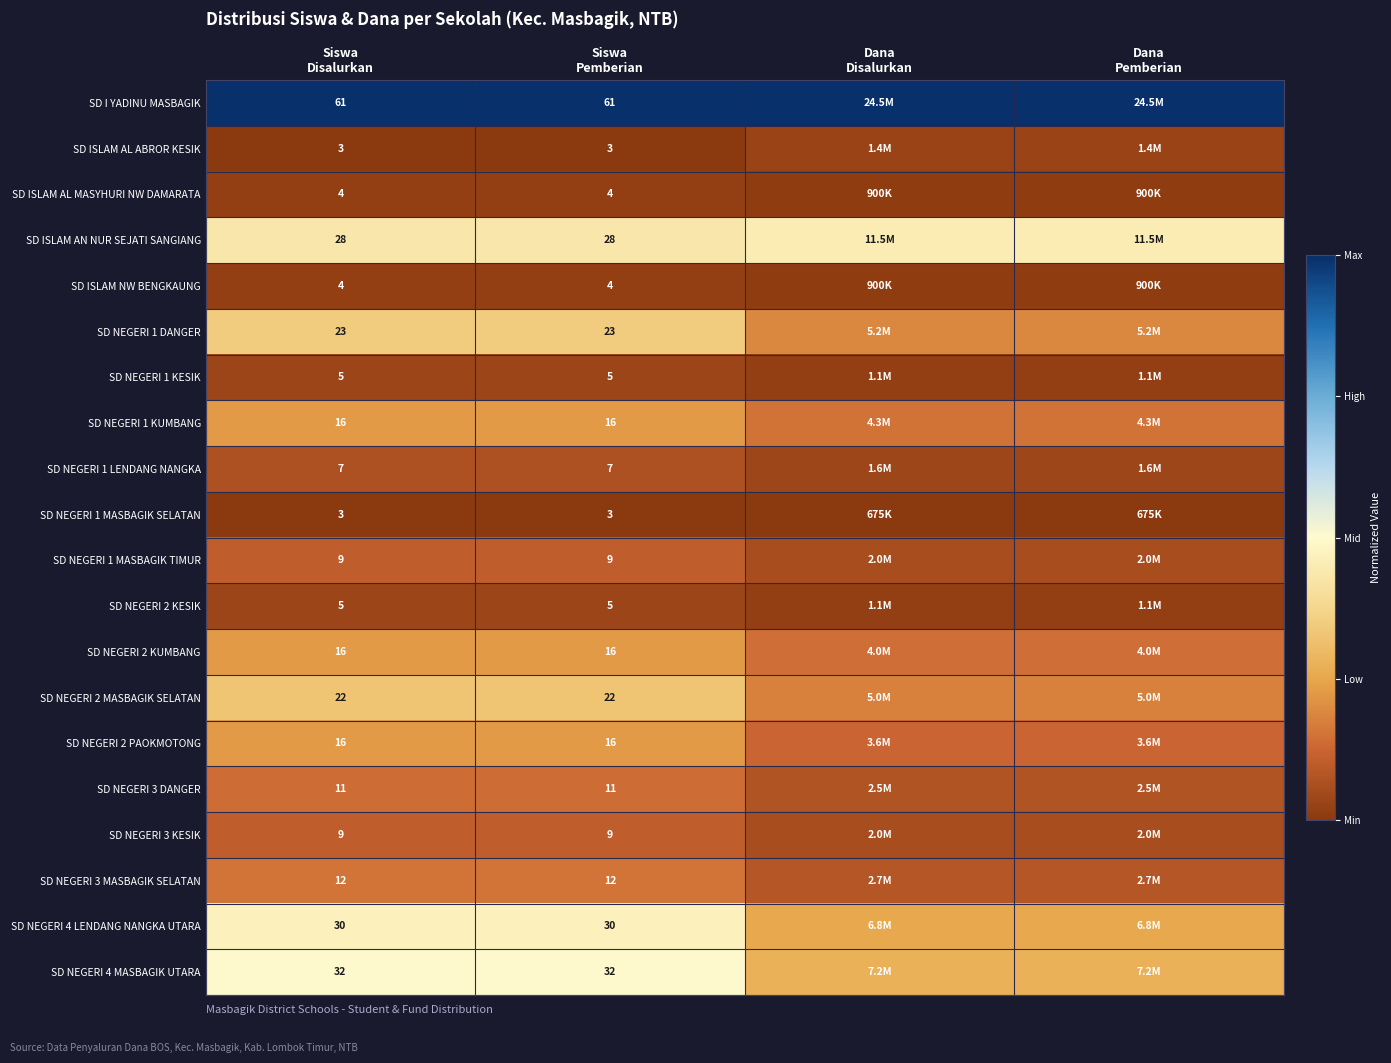

Rank the series at Siswa Disalurkan from highest to lowest value.

SD I YADINU MASBAGIK, SD NEGERI 4 MASBAGIK UTARA, SD NEGERI 4 LENDANG NANGKA UTARA, SD ISLAM AN NUR SEJATI SANGIANG, SD NEGERI 1 DANGER, SD NEGERI 2 MASBAGIK SELATAN, SD NEGERI 1 KUMBANG, SD NEGERI 2 KUMBANG, SD NEGERI 2 PAOKMOTONG, SD NEGERI 3 MASBAGIK SELATAN, SD NEGERI 3 DANGER, SD NEGERI 1 MASBAGIK TIMUR, SD NEGERI 3 KESIK, SD NEGERI 1 LENDANG NANGKA, SD NEGERI 1 KESIK, SD NEGERI 2 KESIK, SD ISLAM AL MASYHURI NW DAMARATA, SD ISLAM NW BENGKAUNG, SD ISLAM AL ABROR KESIK, SD NEGERI 1 MASBAGIK SELATAN